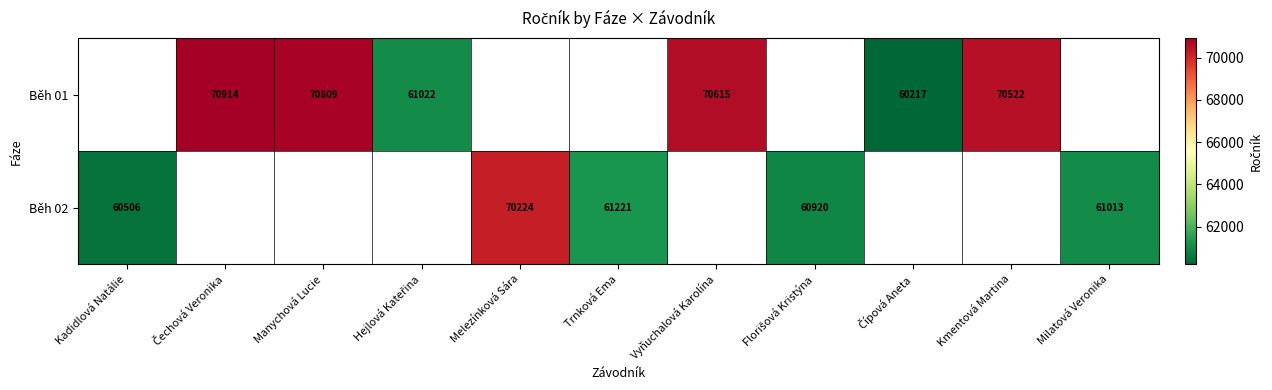

How many series are shown in this chart?

2